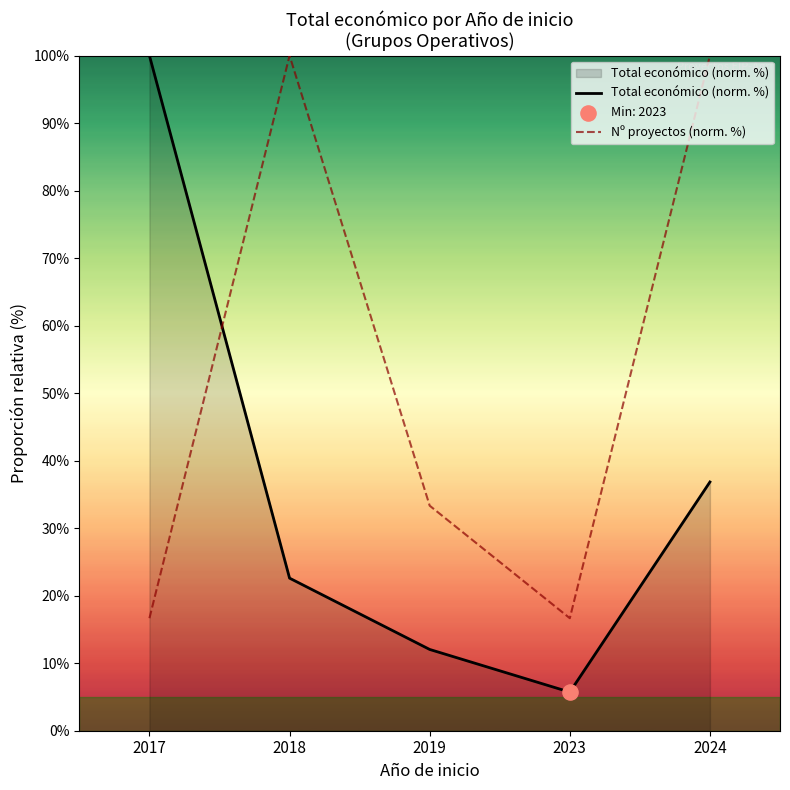

Which series has the widest spread of values?

Total económico (norm. %)